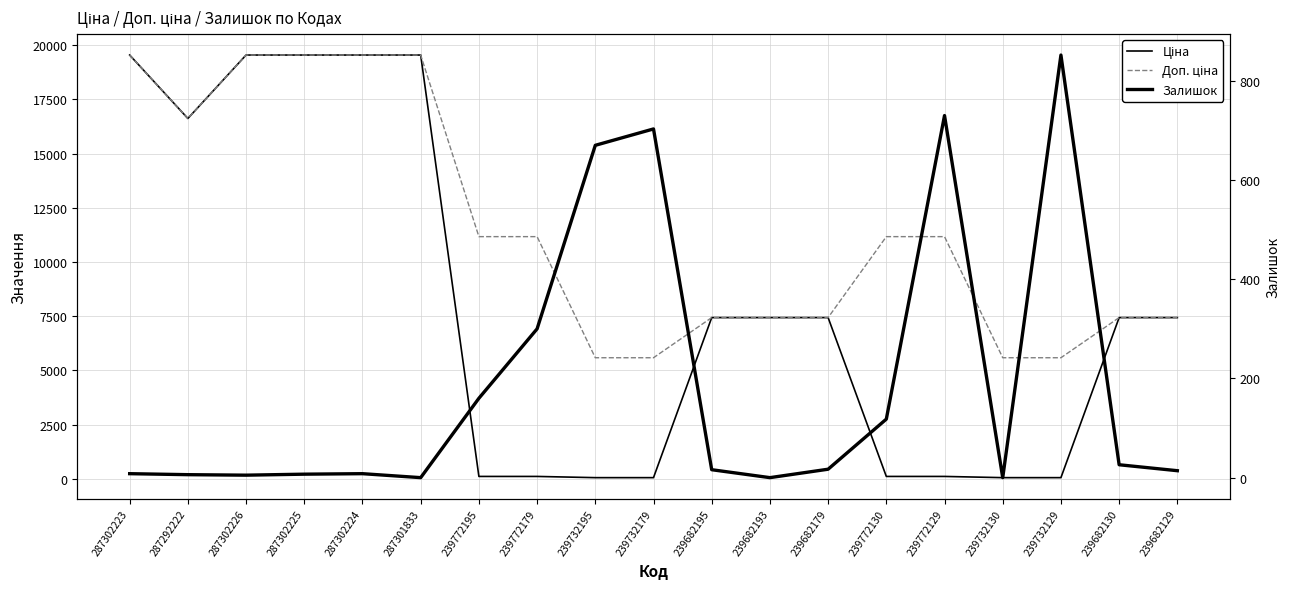

Rank the series at 287302226 from lowest to highest value.

Залишок, Ціна, Доп. ціна